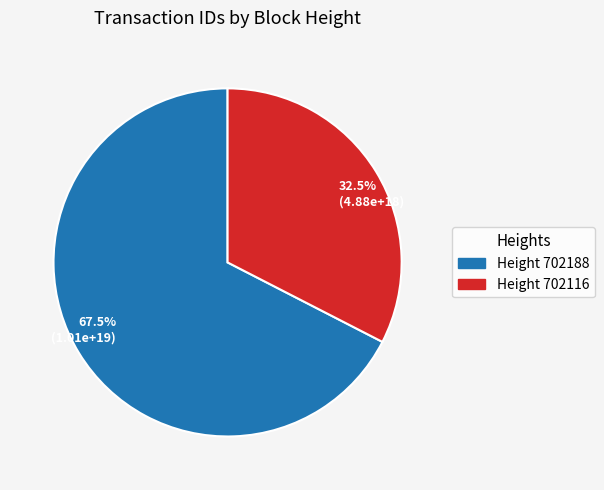

Which category has the biggest portion of the pie?

67.5% (1.01e+19)